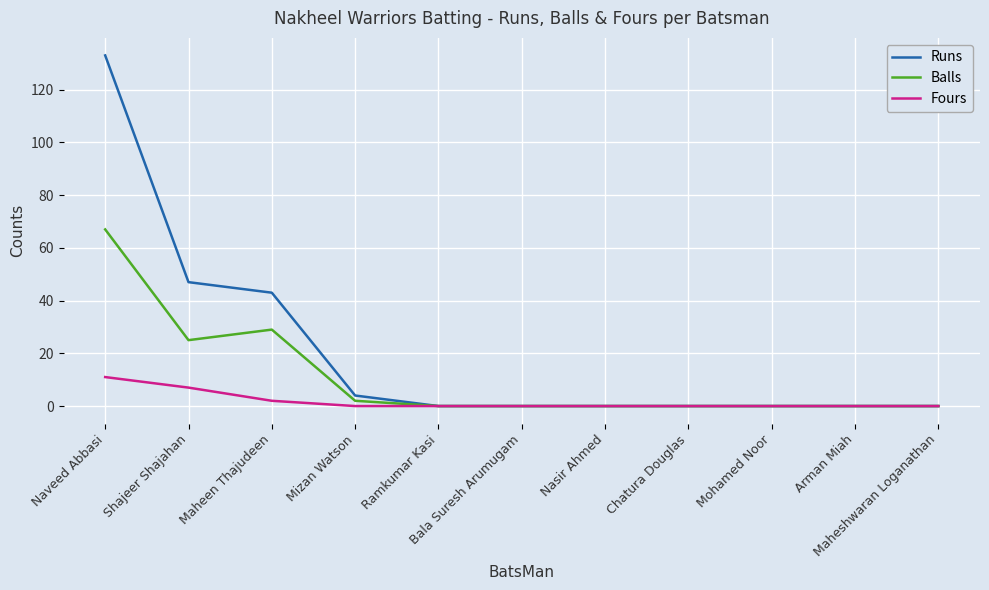

Rank the series by their maximum value, from lowest to highest.

Fours, Balls, Runs